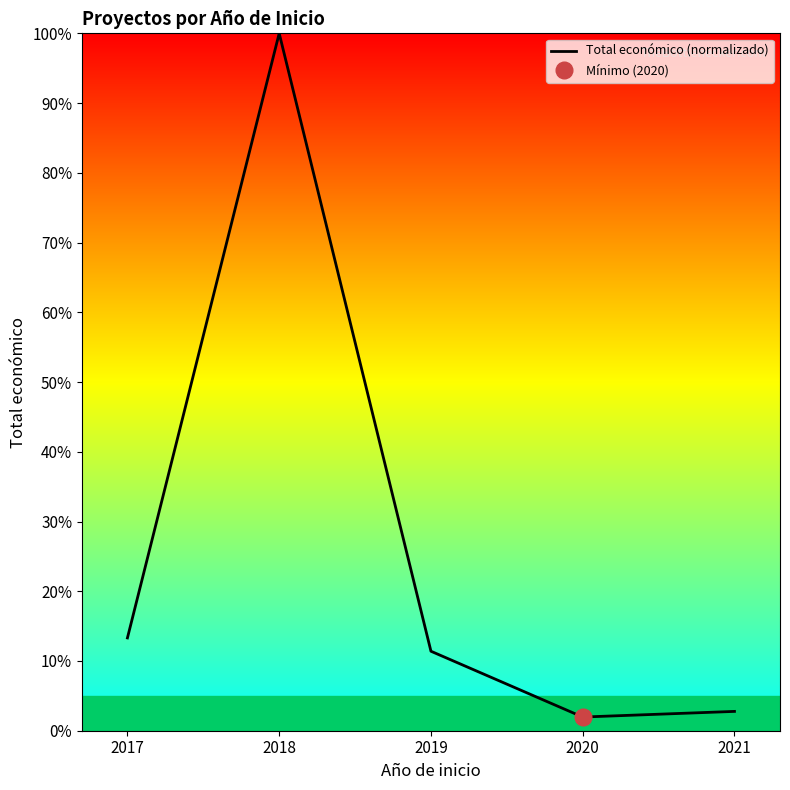

How many interior local peaks (higher than both neighbors) does the data have?

1